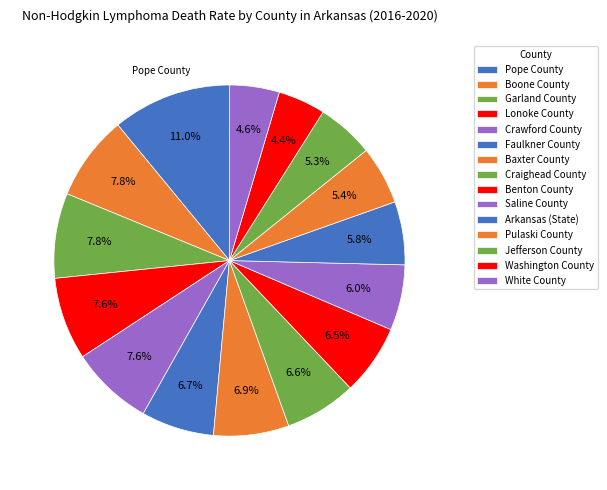

Is it true that Baxter County is 18% of the pie?

False